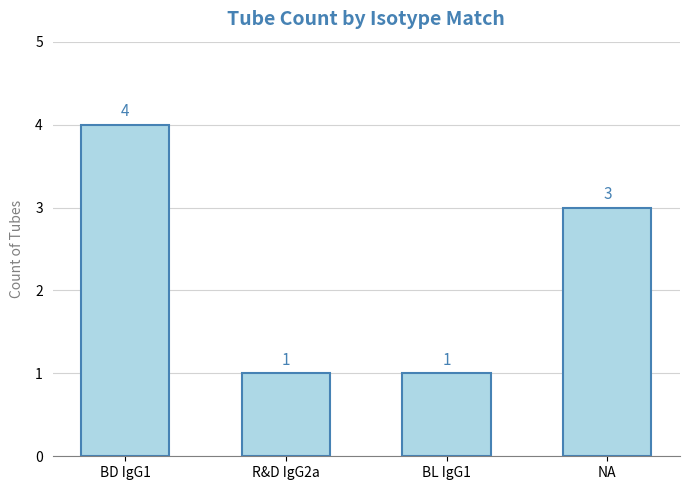

How many bars are there in total?

4